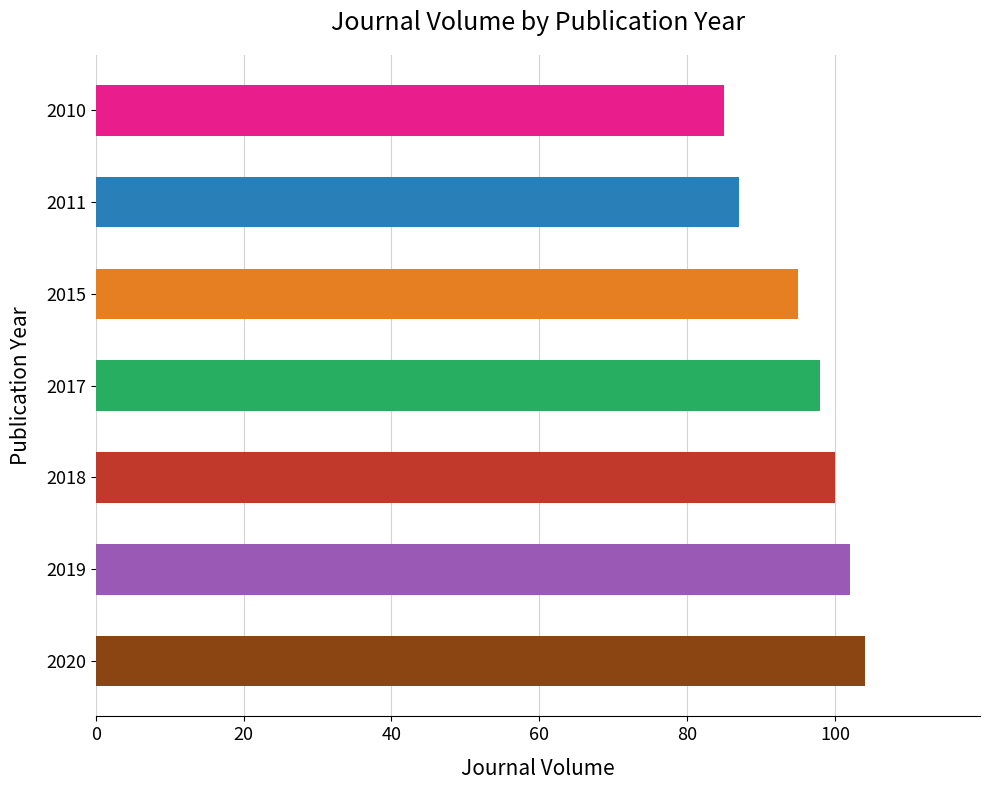

How many data points are less than 98?

3